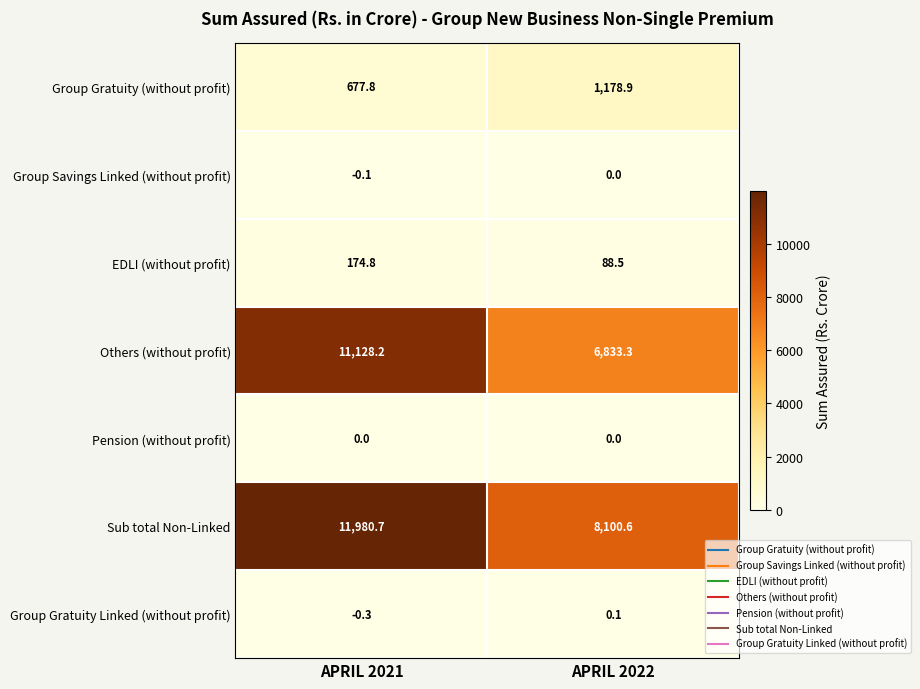

Reading left to right, what are all the values shown in this chart?

Group Gratuity (without profit): 677.8	1178.9
Group Savings Linked (without profit): -0.1	0.0
EDLI (without profit): 174.8	88.5
Others (without profit): 11128.2	6833.3
Pension (without profit): 0.0	0.0
Sub total Non-Linked: 11980.7	8100.6
Group Gratuity Linked (without profit): -0.3	0.1